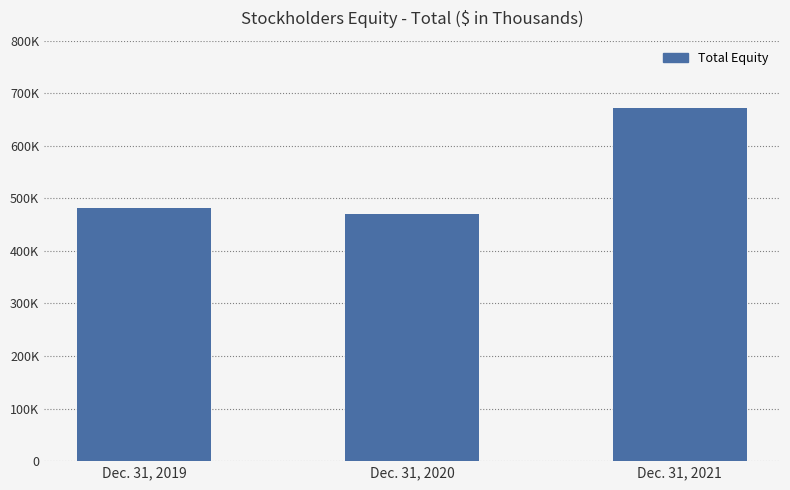

Are the bars horizontal?

No